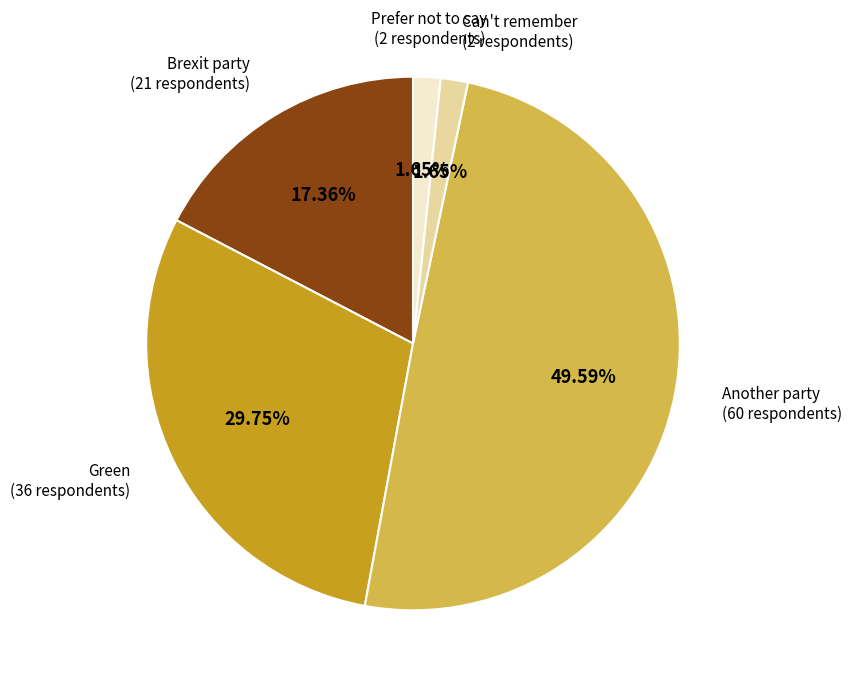

What percentage is NOT represented by Can't remember?

98.3%